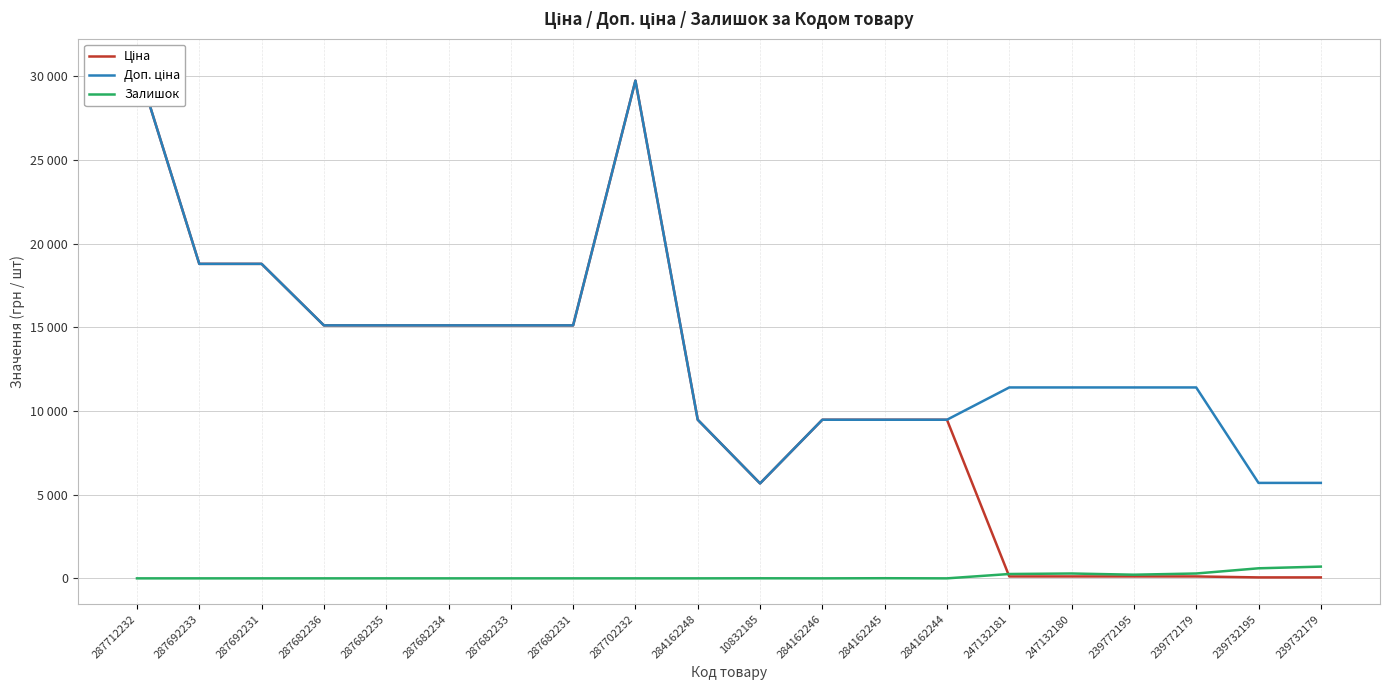

What position from the left is 239772179?

18